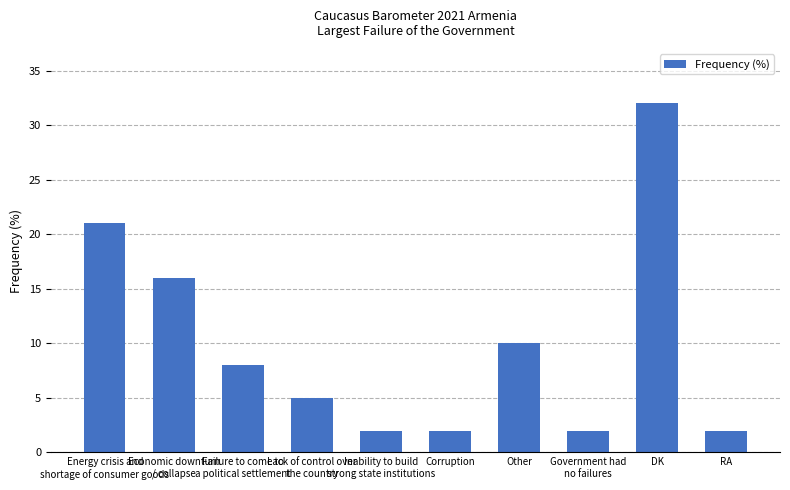

Where does the data first go above 8?

Energy crisis and
shortage of consumer goods